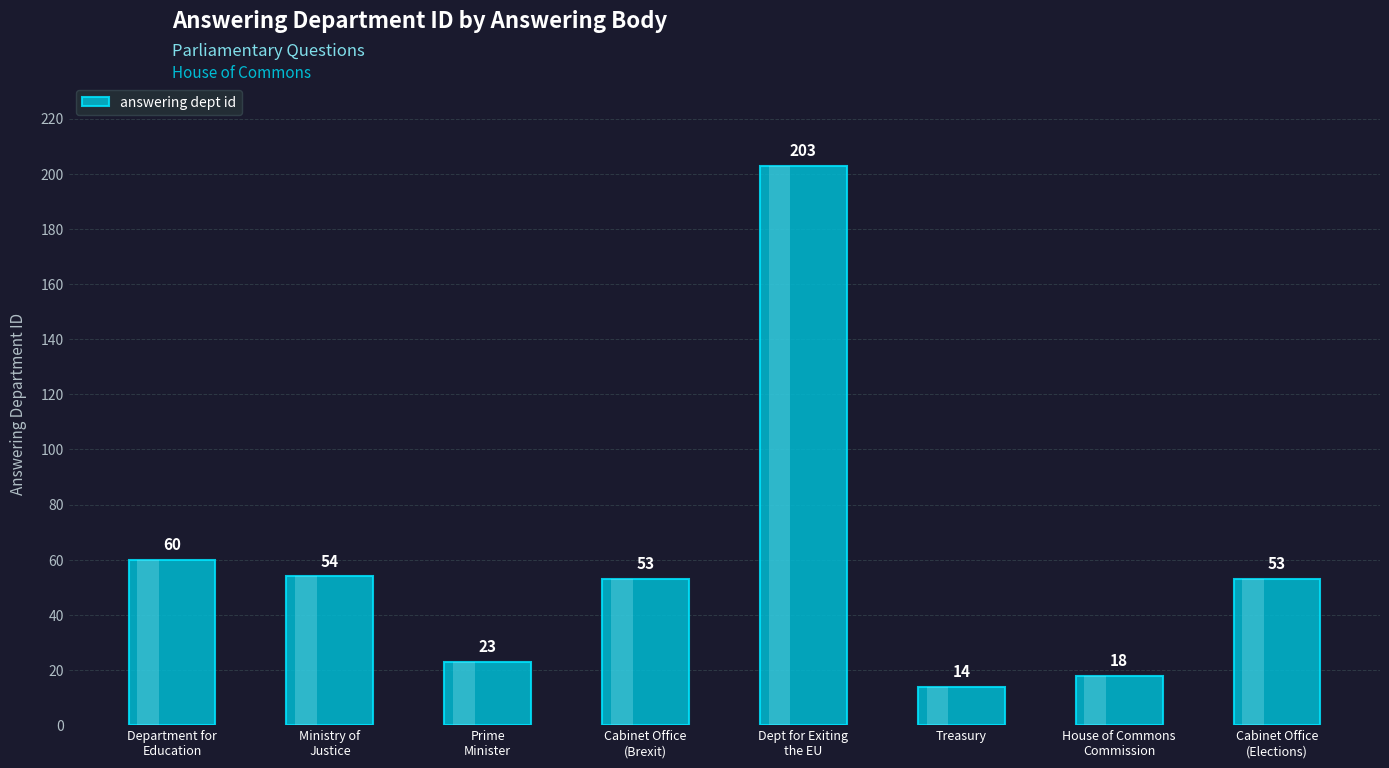

What is the sum of the values at Prime
Minister and Cabinet Office
(Elections)?

76